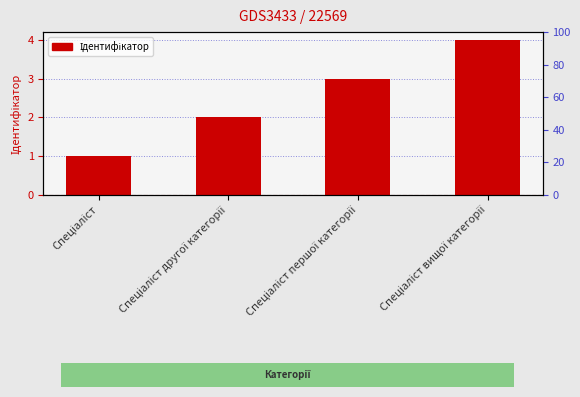

The value at Спеціаліст другої категорії is 1. True or false?

False